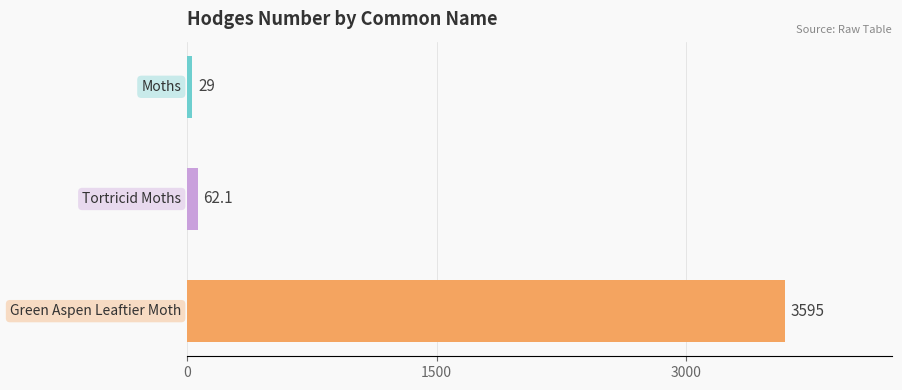

What is the value of the 2nd bar from the top?

62.1